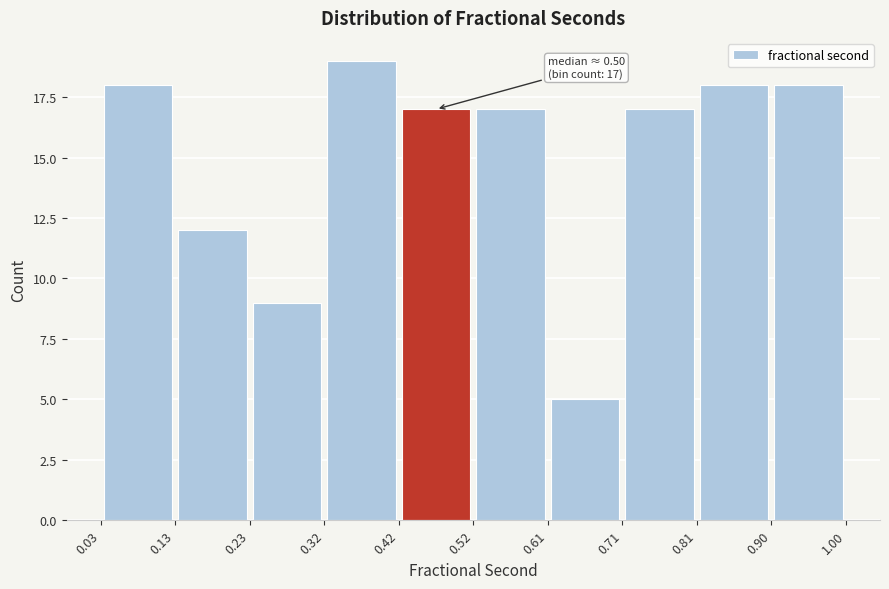

Over which range of the x-axis is the bar tallest?

0.32 to 0.42